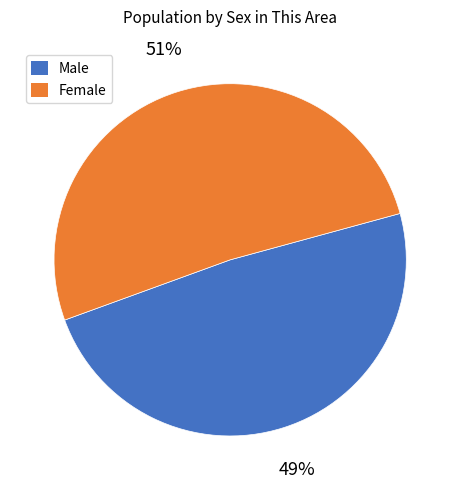

What is the majority slice?

Female